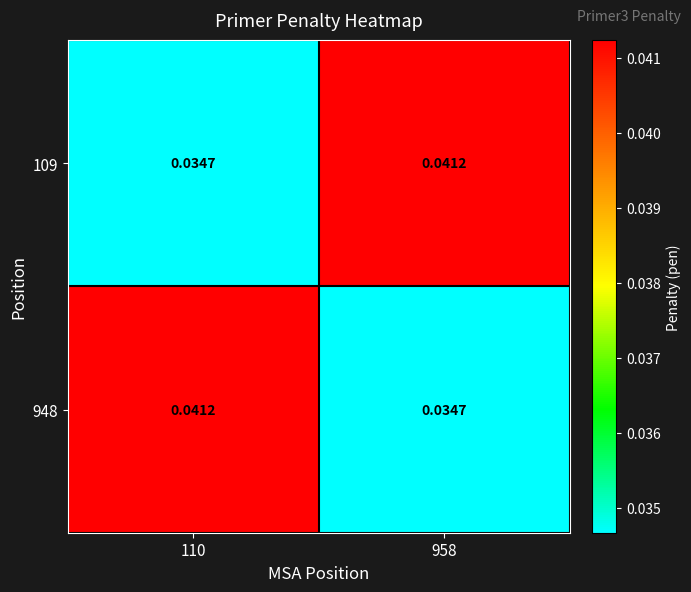

Is the value of 109 at 110 greater than the value of 948 at 110?

No